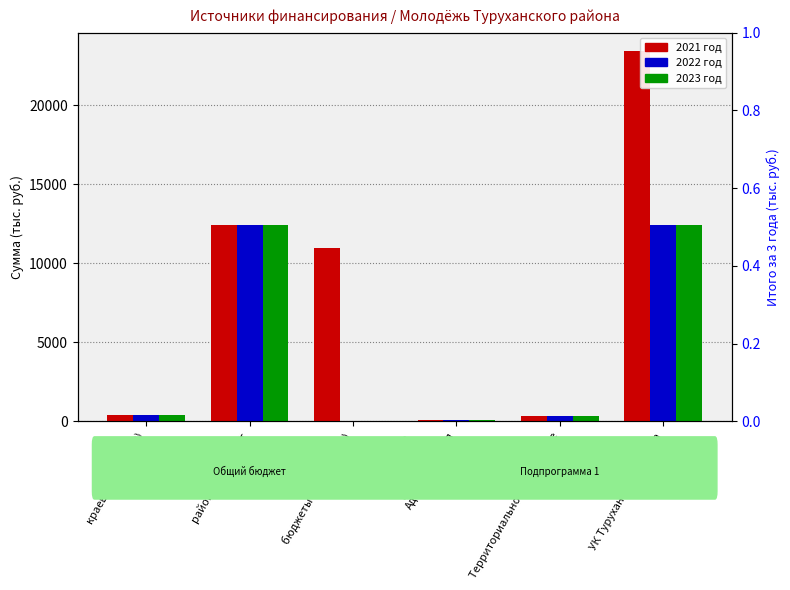

What is the total value across all series at Территориальное управление?

969.8